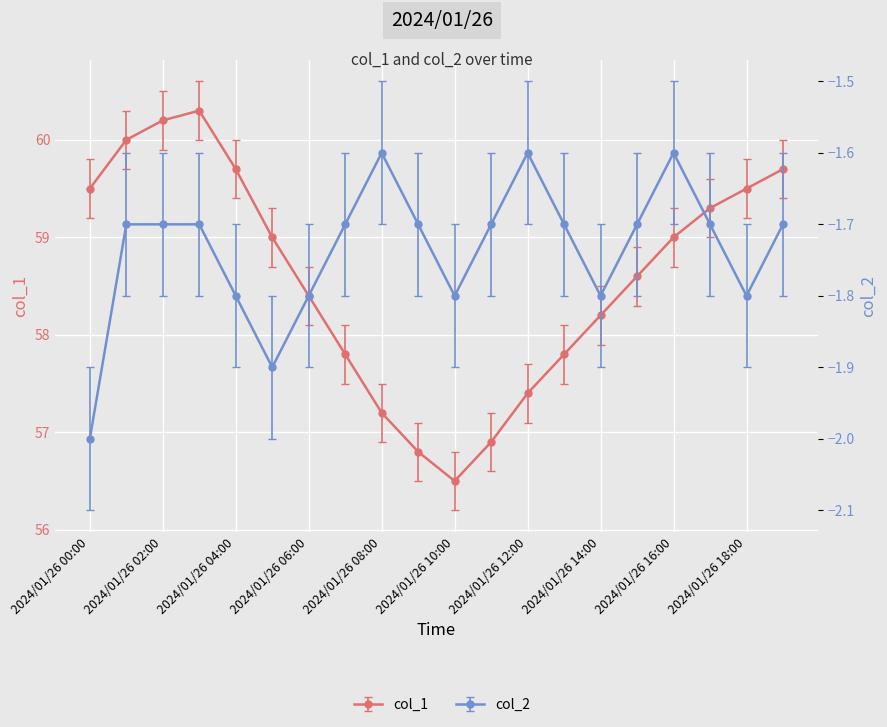

True or false: col_2 and col_1 cross at least once.

False